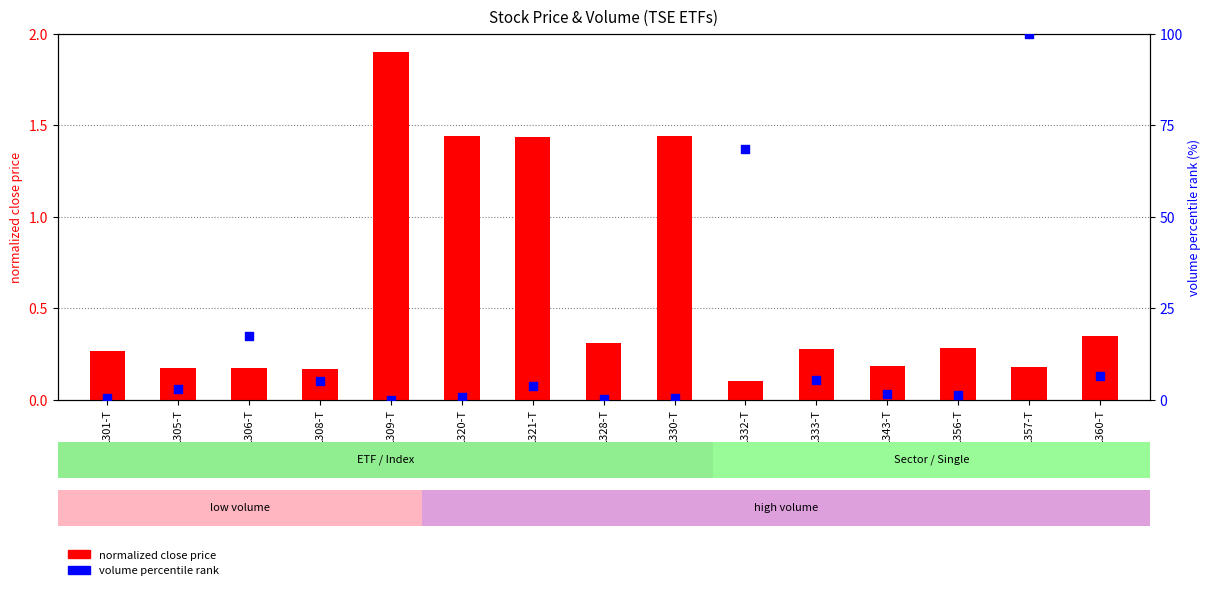

Which series has the largest total across all categories?

volume percentile rank